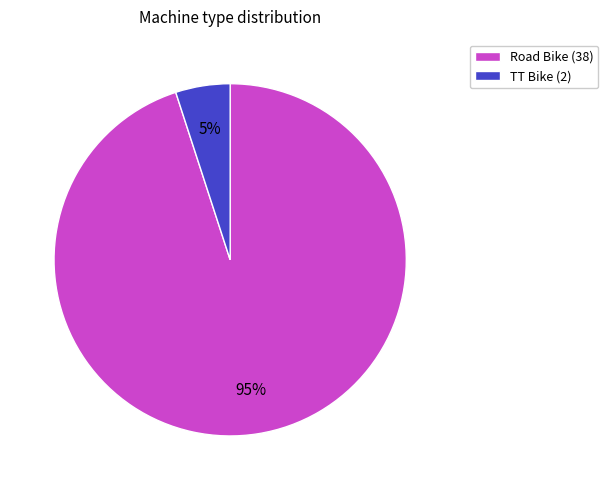

To the nearest percent, what is the average slice percentage?

50%